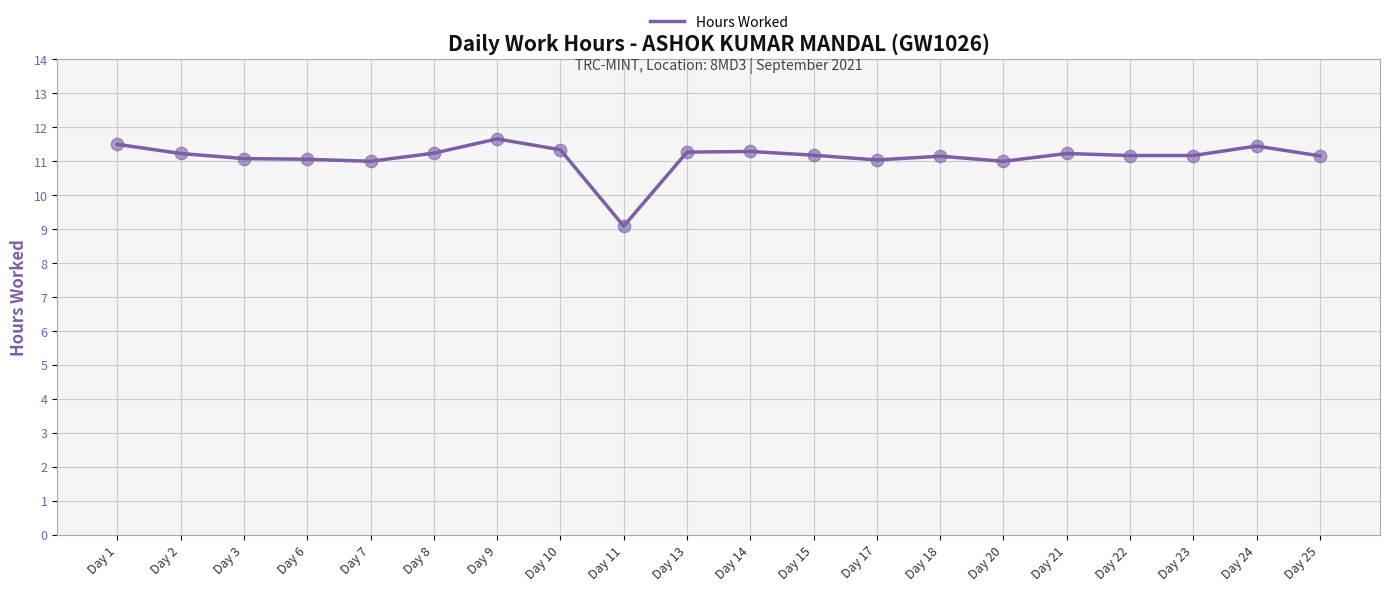

What is the change in value from Day 22 to Day 24?

+0.3